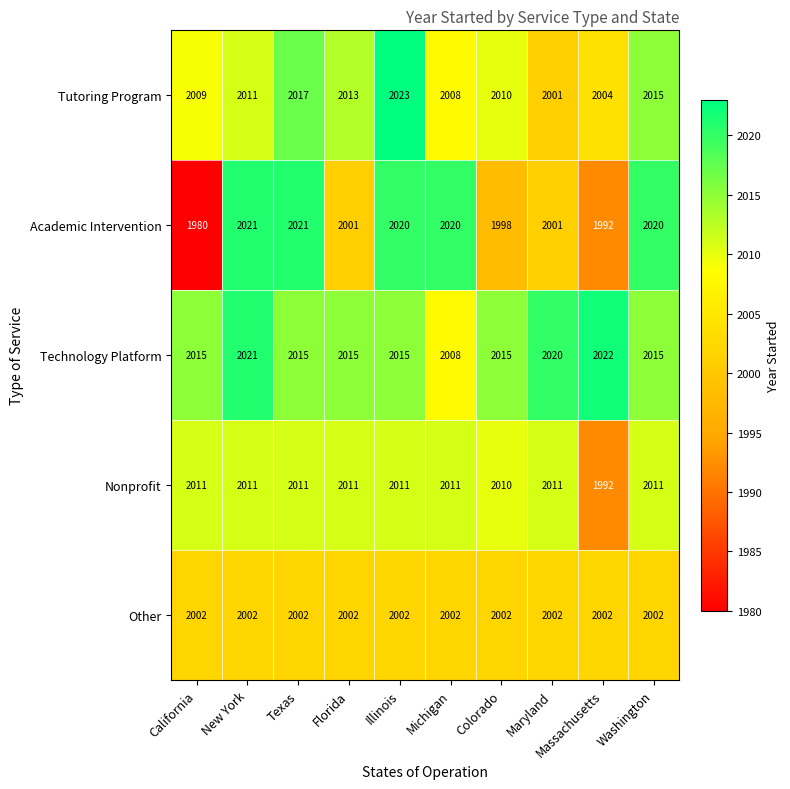

List the series in order of their peak value, lowest first.

Other, Nonprofit, Academic Intervention, Technology Platform, Tutoring Program